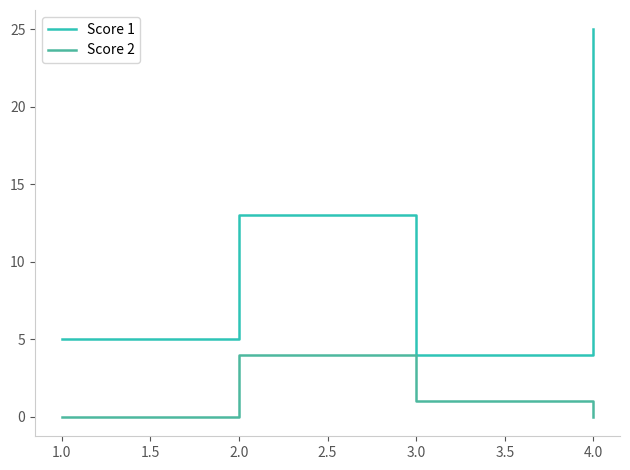

What are all the series names shown in the legend?

Score 1, Score 2